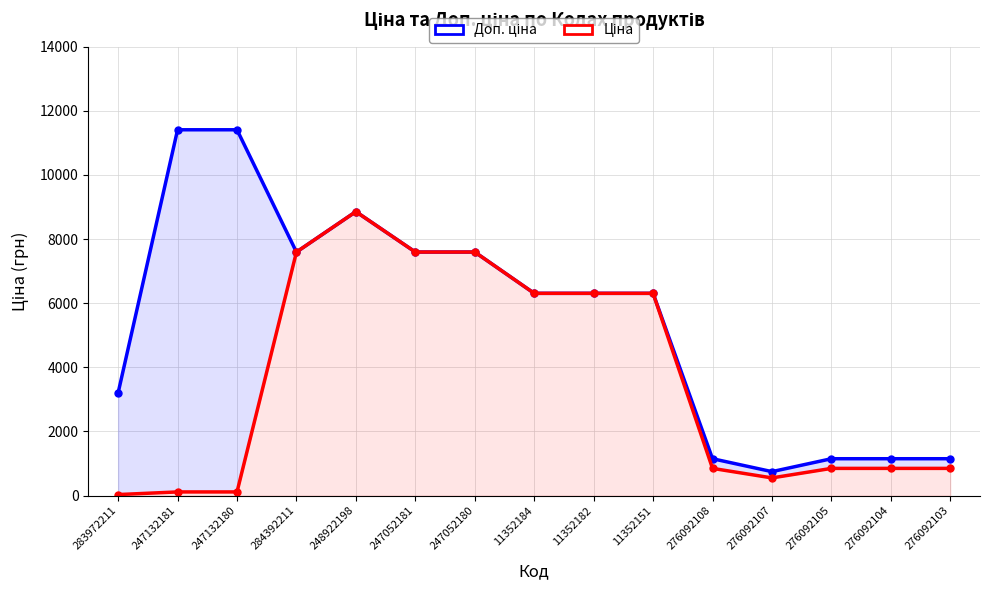

Which series has the largest range (max minus min)?

Доп. ціна